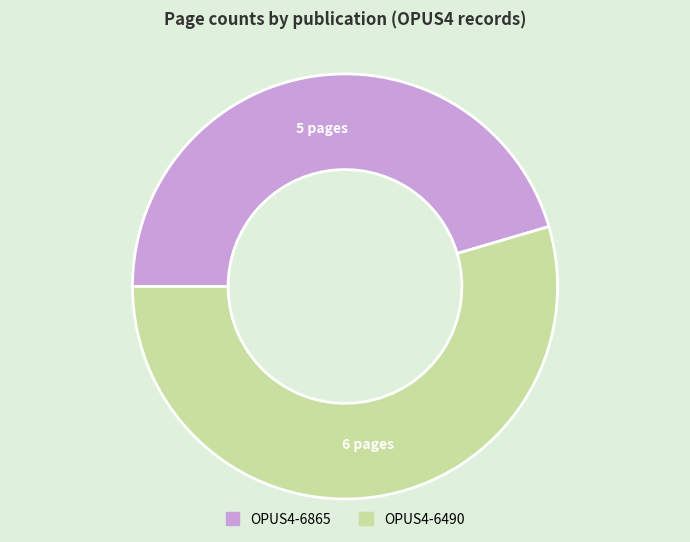

Which slice is the largest?

OPUS4-6490